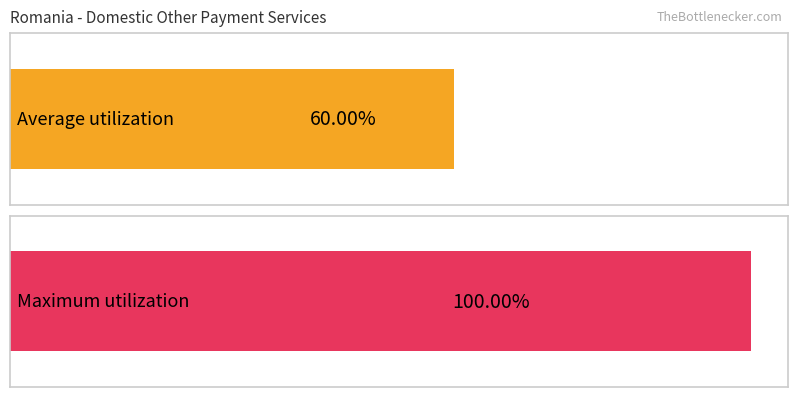

Is it true that the value at 2019 is 0.7?

False